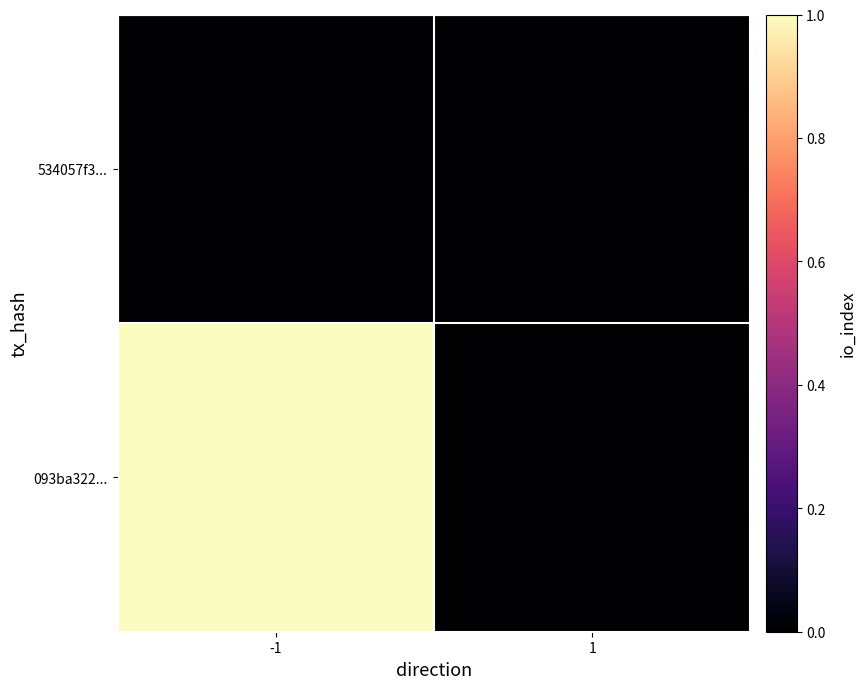

List the series in order of their overall mean, highest first.

093ba322..., 534057f3...